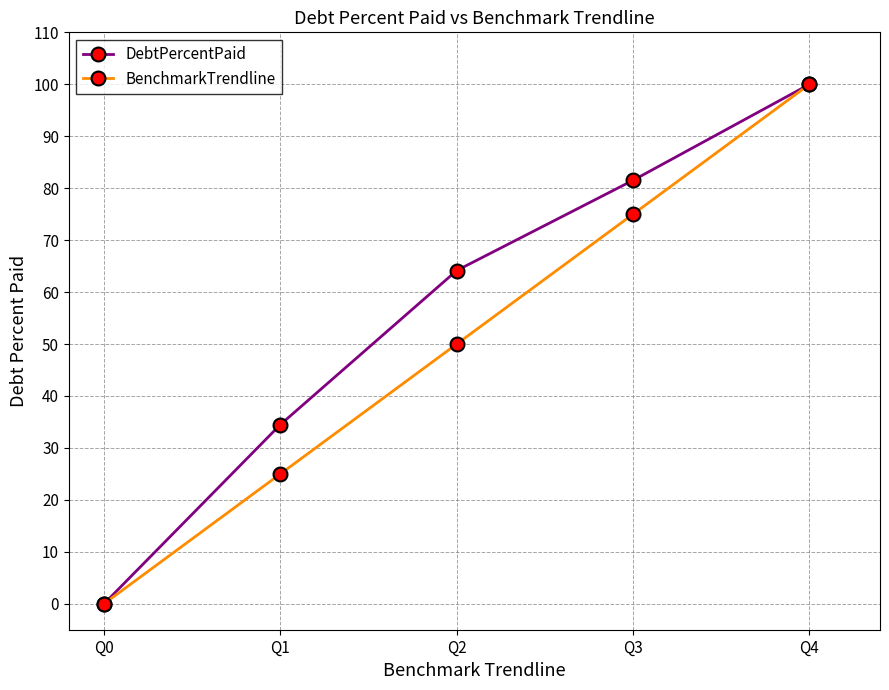

Reading left to right, list all the values displayed in this chart.

DebtPercentPaid: 0.0	34.5	64.2	81.5	100.0
BenchmarkTrendline: 0.0	25.0	50.0	75.0	100.0